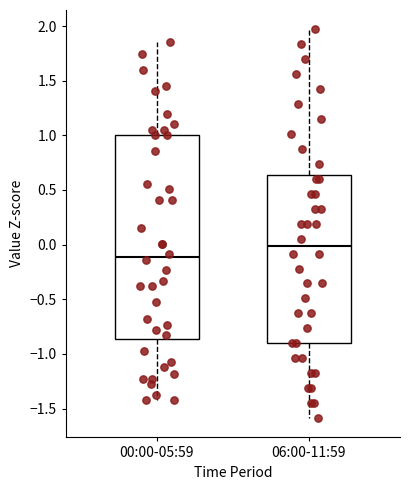

Reading left to right, transcribe this box plot: for each box, give where its median line is, the range the box spans, and where its two whiskers end, as read against the y-axis. The values are not printed on the chart, so give them approximately, as read against the axis.

00:00-05:59: median -0.10, box -0.85 to 1.00, whiskers -1.40 to 1.85
06:00-11:59: median 0.00, box -0.90 to 0.65, whiskers -1.60 to 1.95